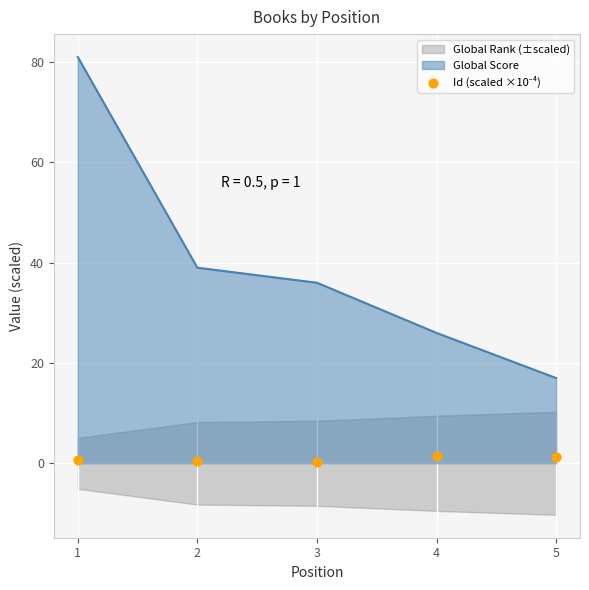

Approximately how many times larger is the value at 1 compared to 5?

0.5